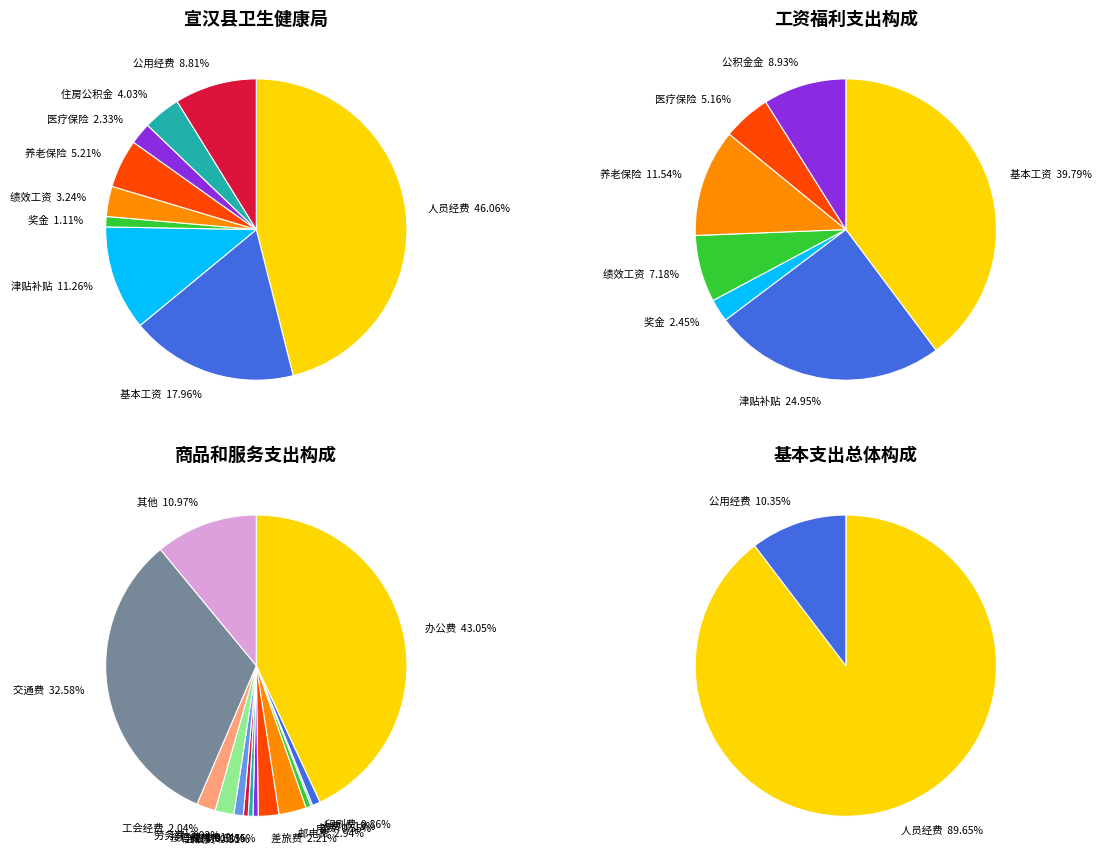

How many segments does this pie chart have?

9